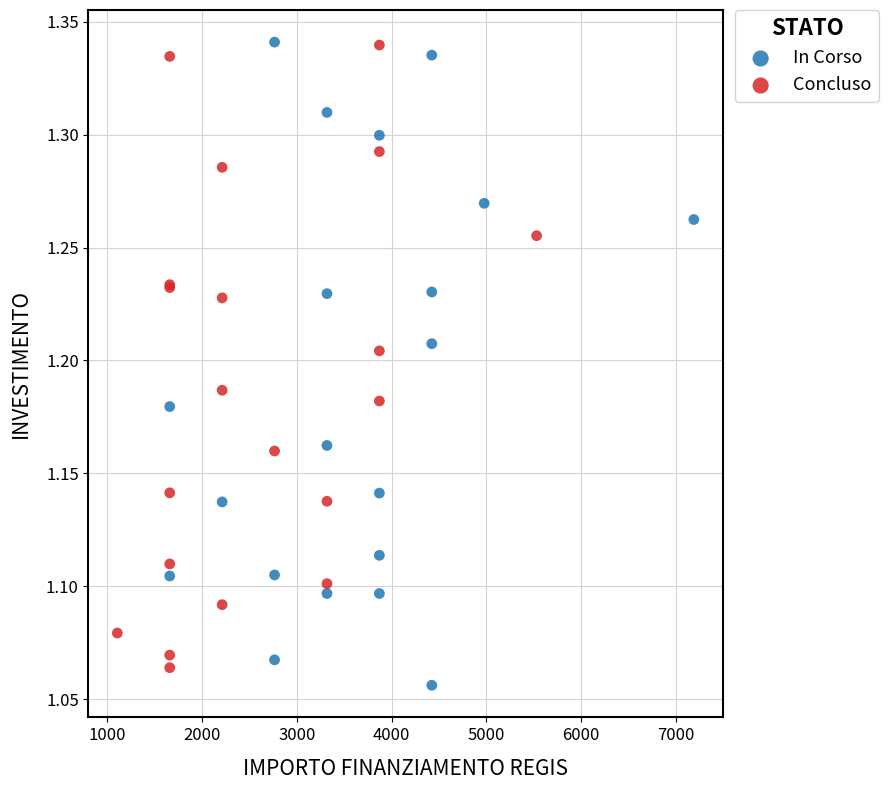

What are all the series names shown in the legend?

In Corso, Concluso